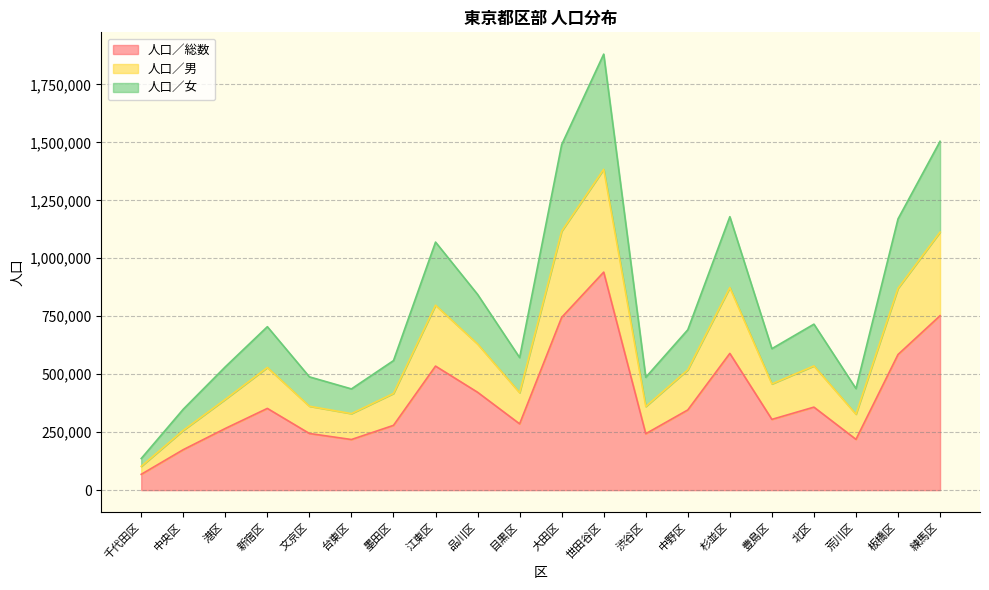

The value of 人口／総数 at 目黒区 is 457439. True or false?

False